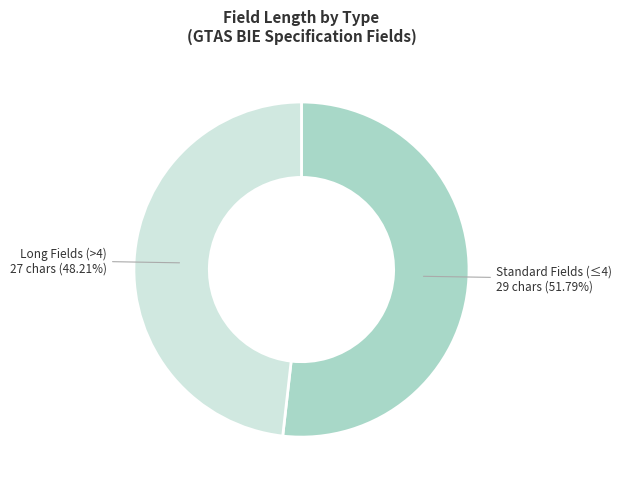

Does Long Fields (>4) account for over 50% of the chart?

No